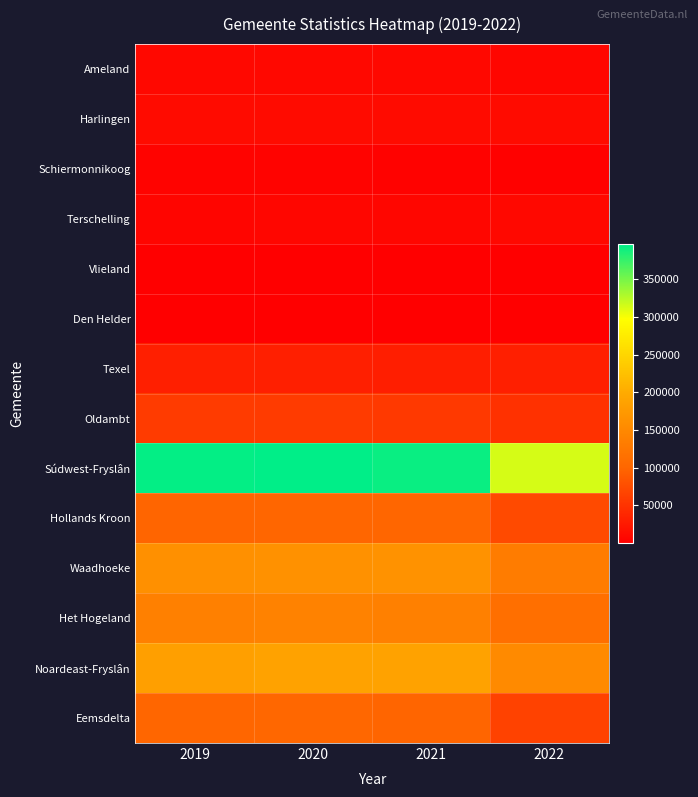

What is the maximum value shown in the chart?

396357